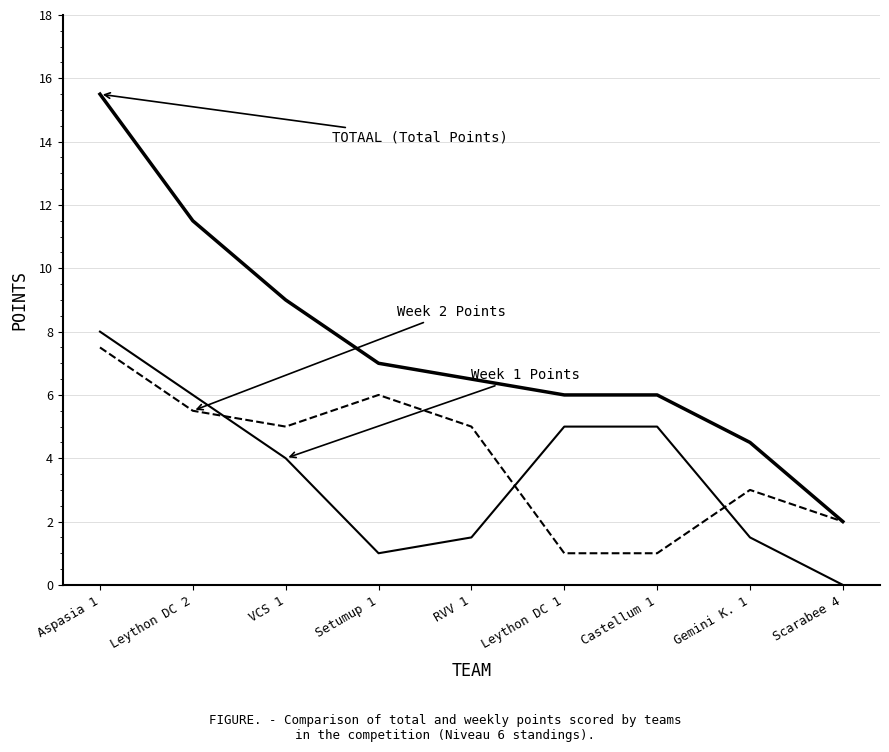

Reading right to left, transcribe all the data shown in this chart.

TOTAAL (Total Points): 2.0	4.5	6.0	6.0	6.5	7.0	9.0	11.5	15.5
Week 1 Points: 0.0	1.5	5.0	5.0	1.5	1.0	4.0	6.0	8.0
Week 2 Points: 2.0	3.0	1.0	1.0	5.0	6.0	5.0	5.5	7.5